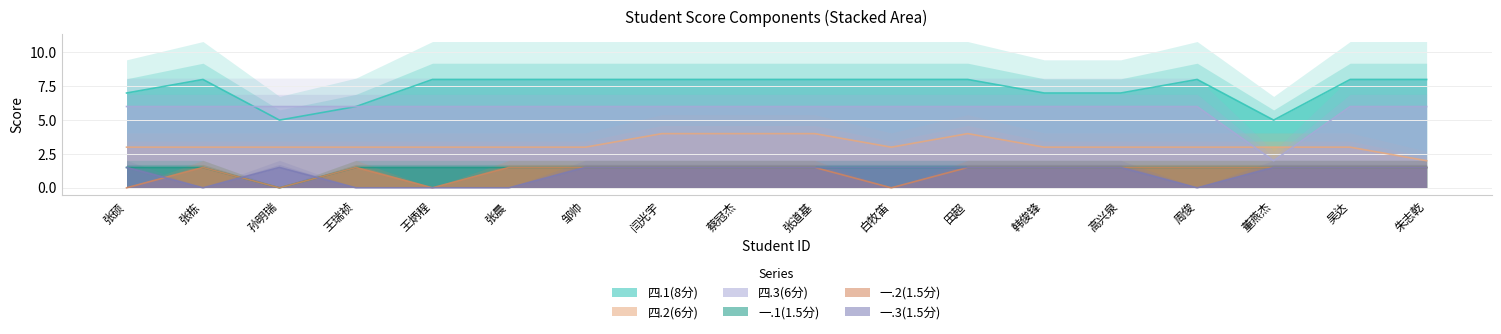

How many positive values does the 一.3(1.5分) series have?

13